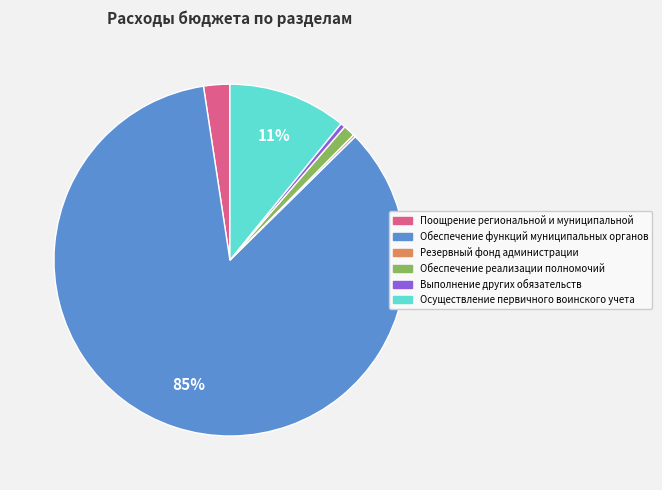

To the nearest percent, what is the average slice percentage?

17%